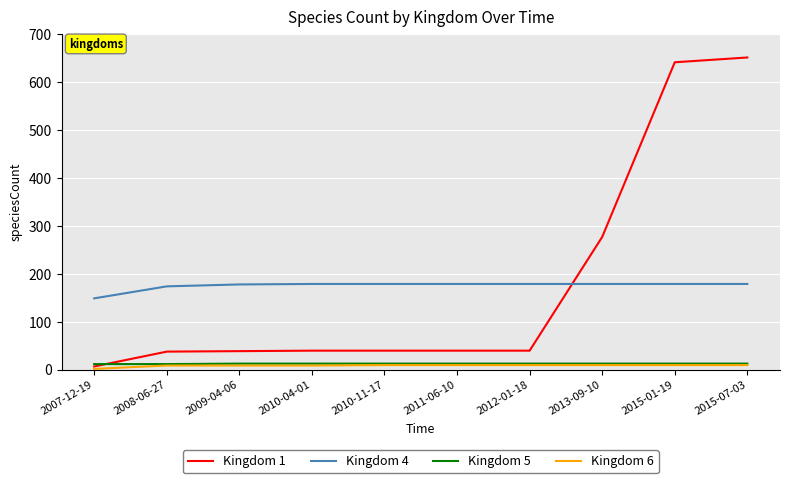

True or false: Kingdom 6 and Kingdom 4 intersect in this chart.

False